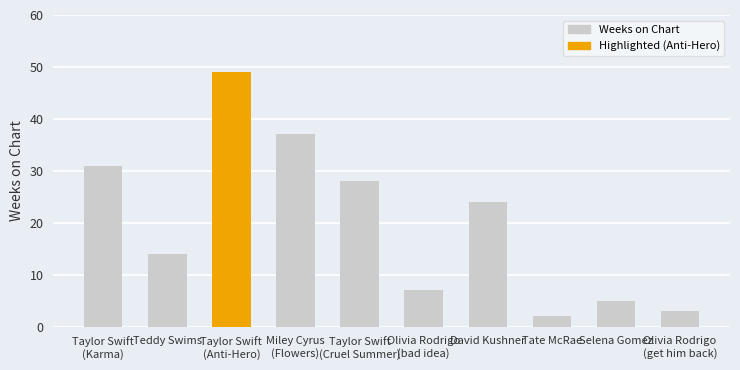

What is the value of the 2nd bar from the left?

14